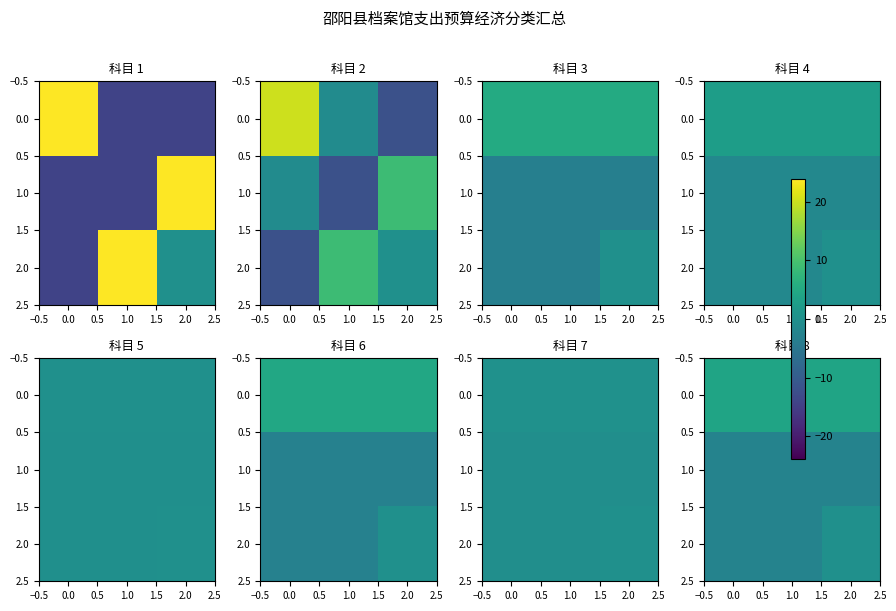

At how many categories does at least one series exceed -2?

3